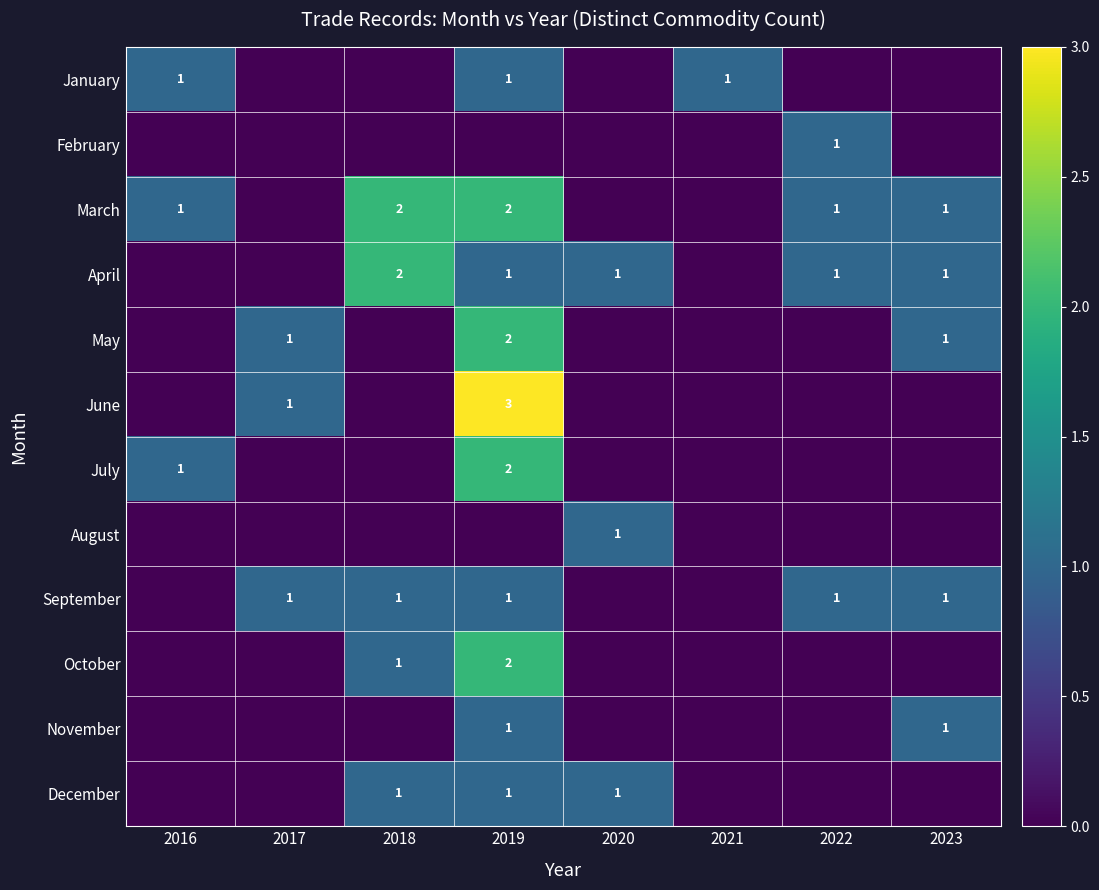

What is the difference between the maximum and minimum values in the September series?

1